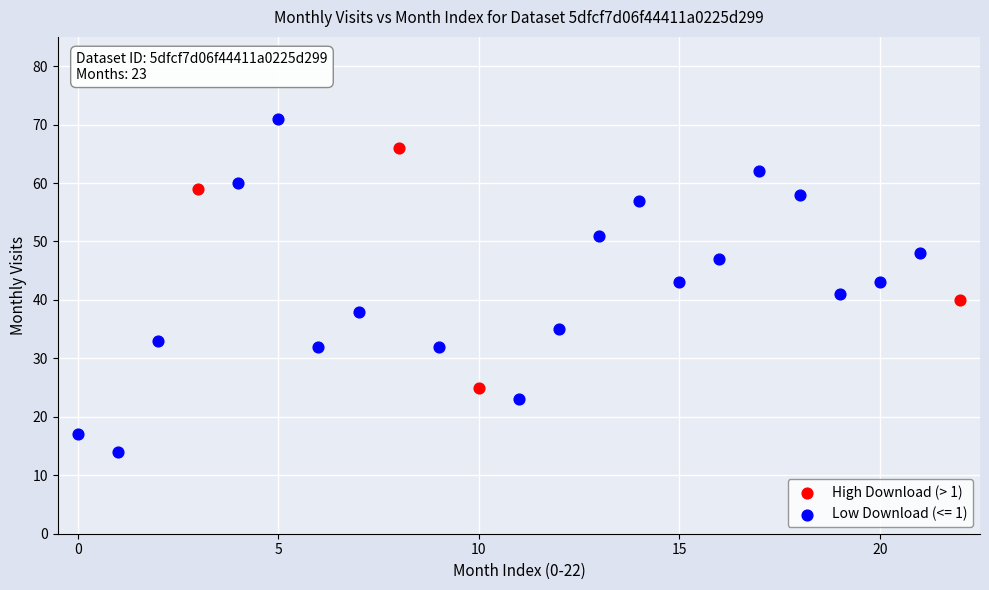

Which series contains the lowest Y value?

Low Download (<= 1)